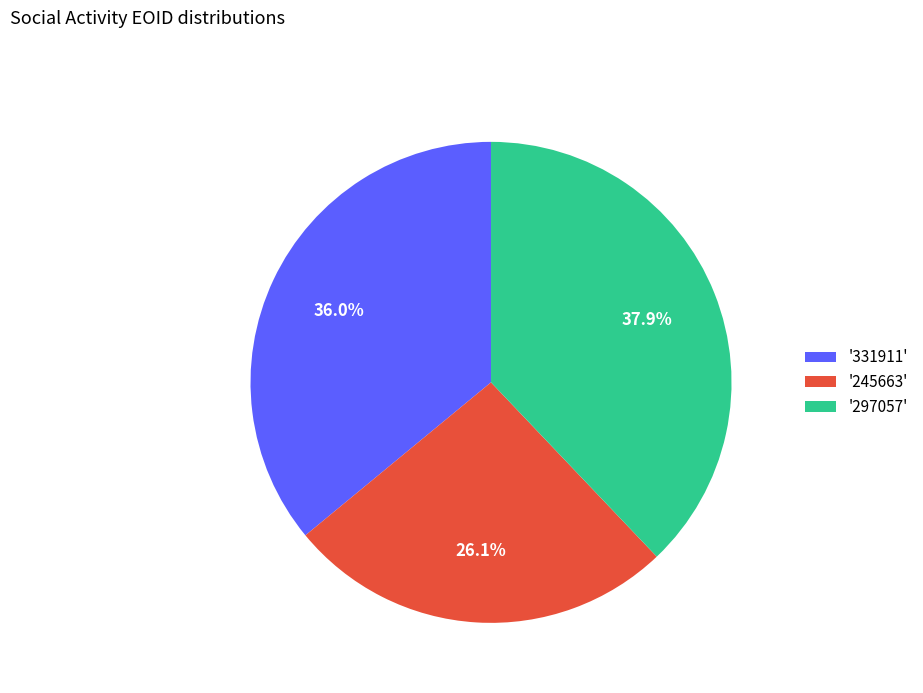

Which has a higher value, '331911' or '245663'?

'331911'